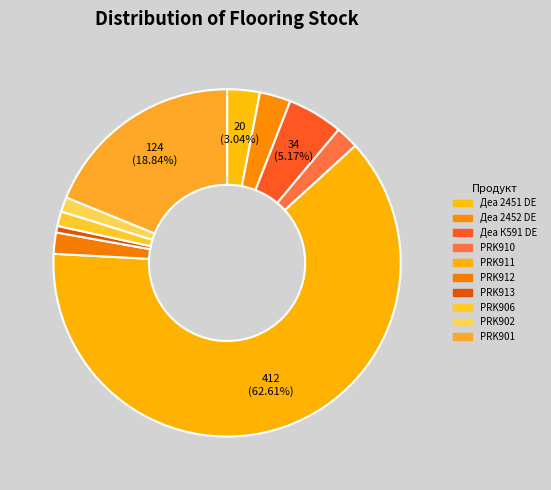

How many slices are in this pie chart?

10